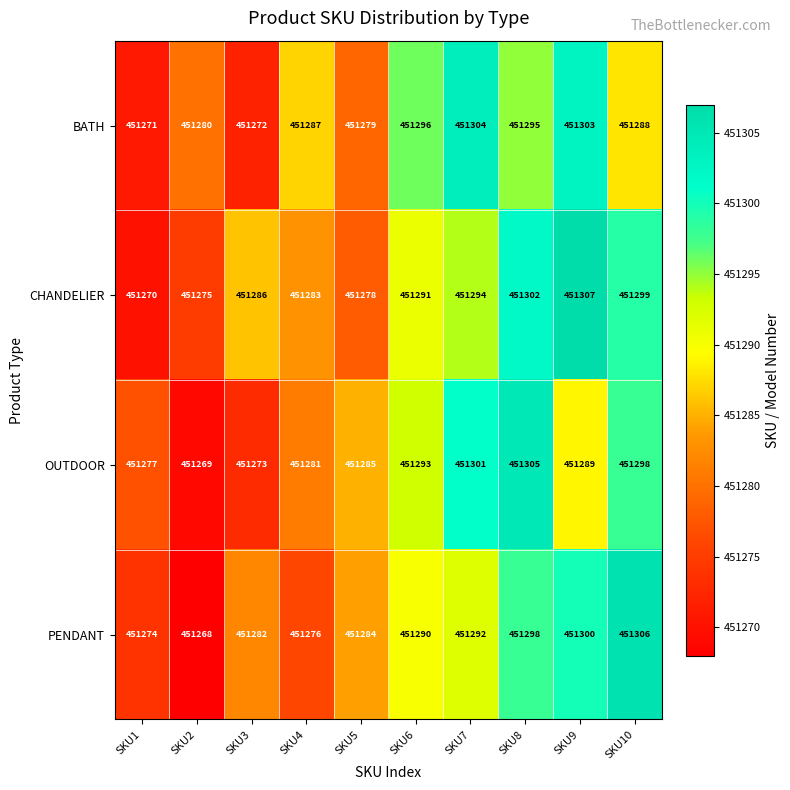

At which label is PENDANT closest to 451287?

SKU5